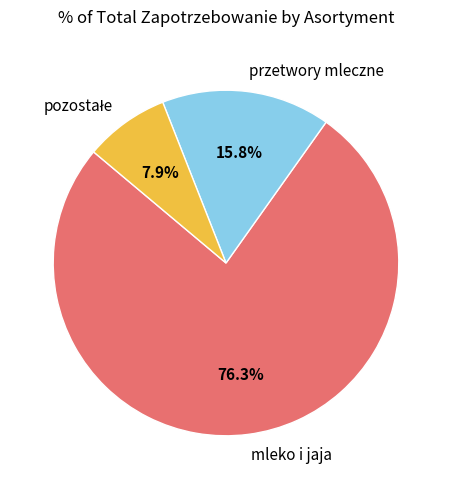

Which category has the biggest portion of the pie?

mleko i jaja